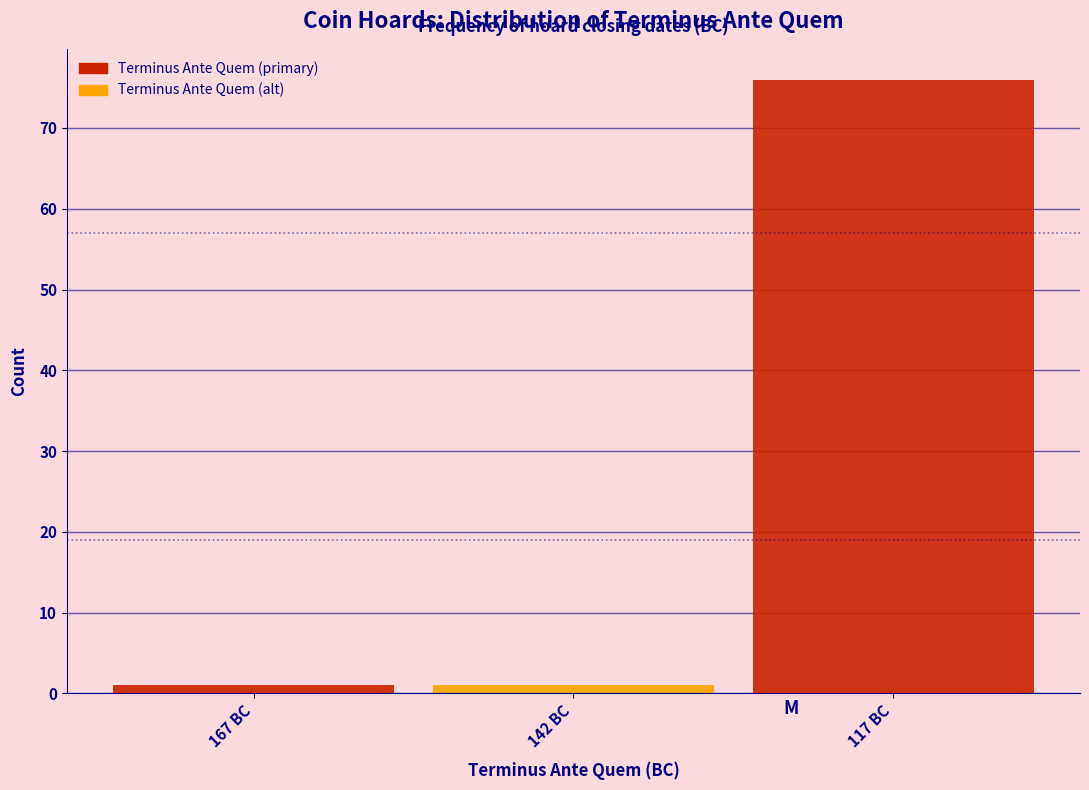

Reading left to right, what are all the values shown in this chart?

167 BC=1	142 BC=1	117 BC=76